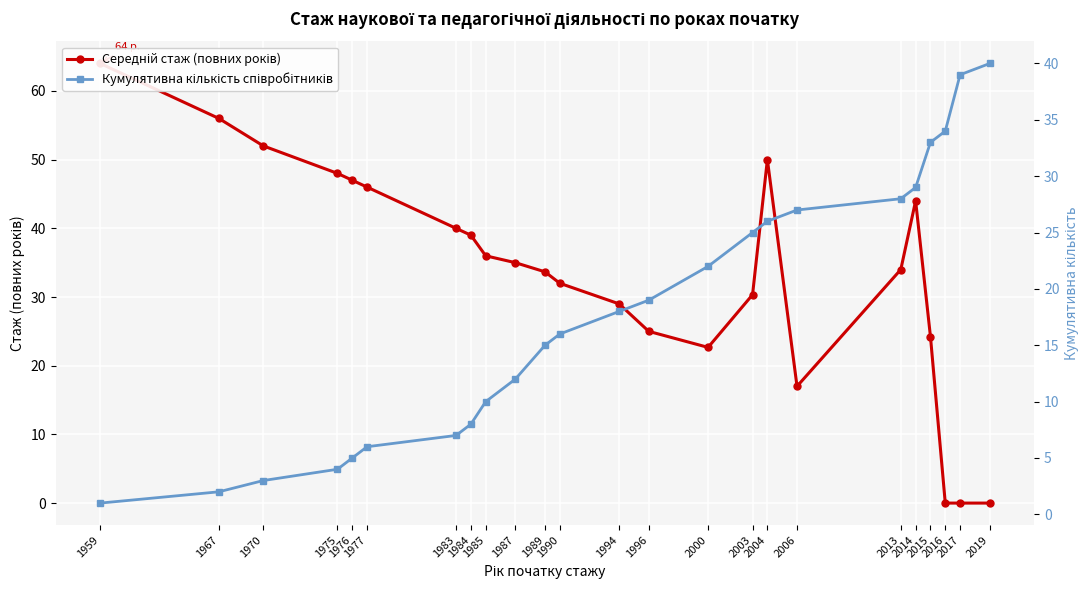

What is the difference between the maximum and minimum values in the Кумулятивна кількість співробітників series?

39.0